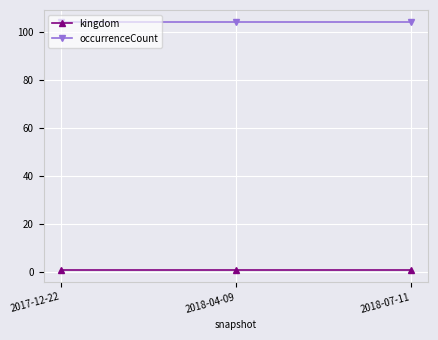

What are all the series names shown in the legend?

kingdom, occurrenceCount